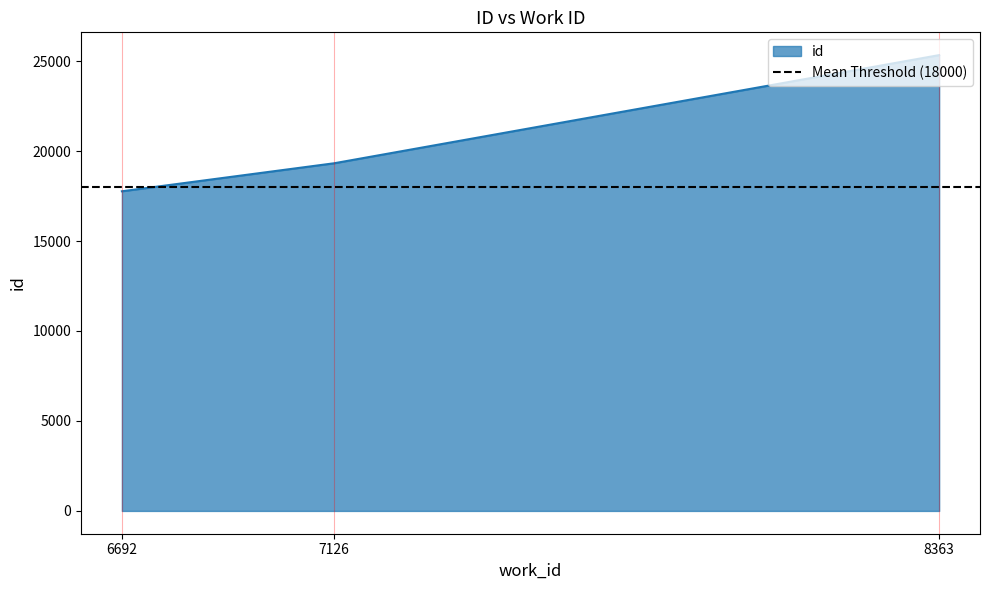

Count the values in the range 17765 to 25332.

3